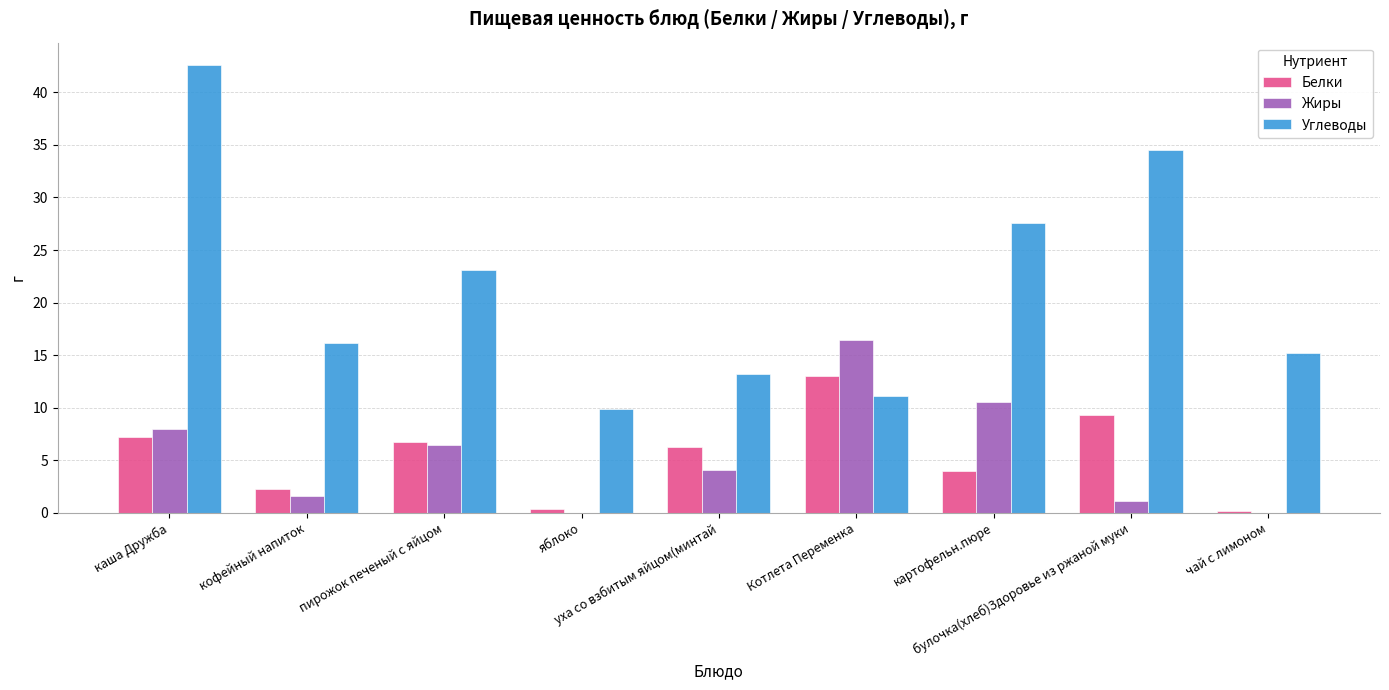

What is the total value across all series at картофельн.пюре?

42.1